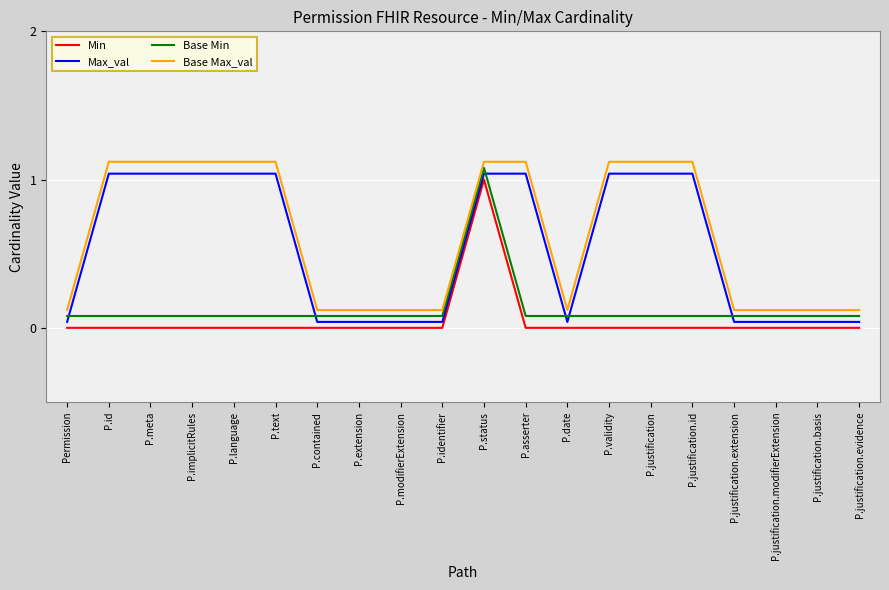

What is the maximum value for Max_val?

1.0